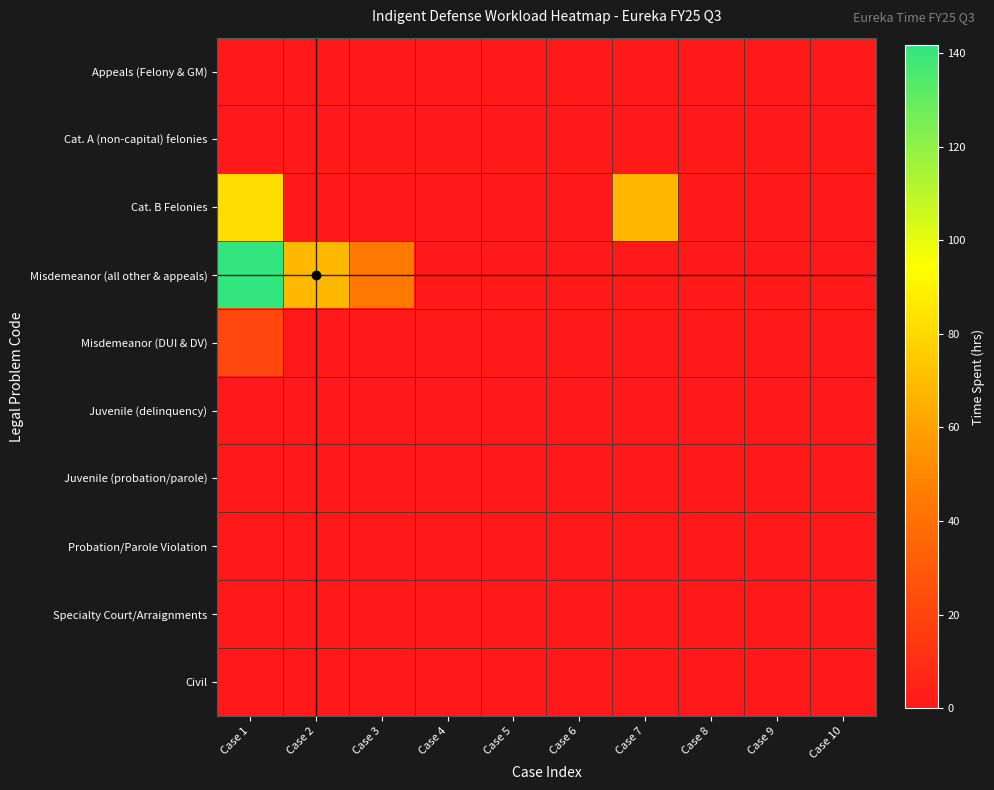

Reading left to right, what are all the values shown in this chart?

Appeals (Felony & GM): Case 1=0.0	Case 2=0.0	Case 3=0.0	Case 4=0.0	Case 5=0.0	Case 6=0.0	Case 7=0.0	Case 8=0.0	Case 9=0.0	Case 10=0.0
Cat. A (non-capital) felonies: Case 1=0.2	Case 2=0.0	Case 3=0.0	Case 4=0.0	Case 5=0.0	Case 6=0.0	Case 7=0.0	Case 8=0.0	Case 9=0.0	Case 10=0.0
Cat. B Felonies: Case 1=82.1	Case 2=0.0	Case 3=0.0	Case 4=0.0	Case 5=0.0	Case 6=0.0	Case 7=67.6	Case 8=0.0	Case 9=0.0	Case 10=0.0
Misdemeanor (all other & appeals): Case 1=141.7	Case 2=68.1	Case 3=43.9	Case 4=0.0	Case 5=0.0	Case 6=0.0	Case 7=0.0	Case 8=0.0	Case 9=0.0	Case 10=0.0
Misdemeanor (DUI & DV): Case 1=21.3	Case 2=0.0	Case 3=0.0	Case 4=0.0	Case 5=0.0	Case 6=0.0	Case 7=0.0	Case 8=0.0	Case 9=0.0	Case 10=0.0
Juvenile (delinquency): Case 1=0.0	Case 2=0.0	Case 3=0.0	Case 4=0.0	Case 5=0.0	Case 6=0.0	Case 7=0.0	Case 8=0.0	Case 9=0.0	Case 10=0.0
Juvenile (probation/parole): Case 1=0.0	Case 2=0.0	Case 3=0.0	Case 4=0.0	Case 5=0.0	Case 6=0.0	Case 7=0.0	Case 8=0.0	Case 9=0.0	Case 10=0.0
Probation/Parole Violation: Case 1=0.0	Case 2=0.0	Case 3=0.0	Case 4=0.0	Case 5=0.0	Case 6=0.0	Case 7=0.0	Case 8=0.0	Case 9=0.0	Case 10=0.0
Specialty Court/Arraignments: Case 1=0.0	Case 2=0.0	Case 3=0.0	Case 4=0.0	Case 5=0.0	Case 6=0.0	Case 7=0.0	Case 8=0.0	Case 9=0.0	Case 10=0.0
Civil: Case 1=0.0	Case 2=0.0	Case 3=0.0	Case 4=0.0	Case 5=0.0	Case 6=0.0	Case 7=0.0	Case 8=0.0	Case 9=0.0	Case 10=0.0